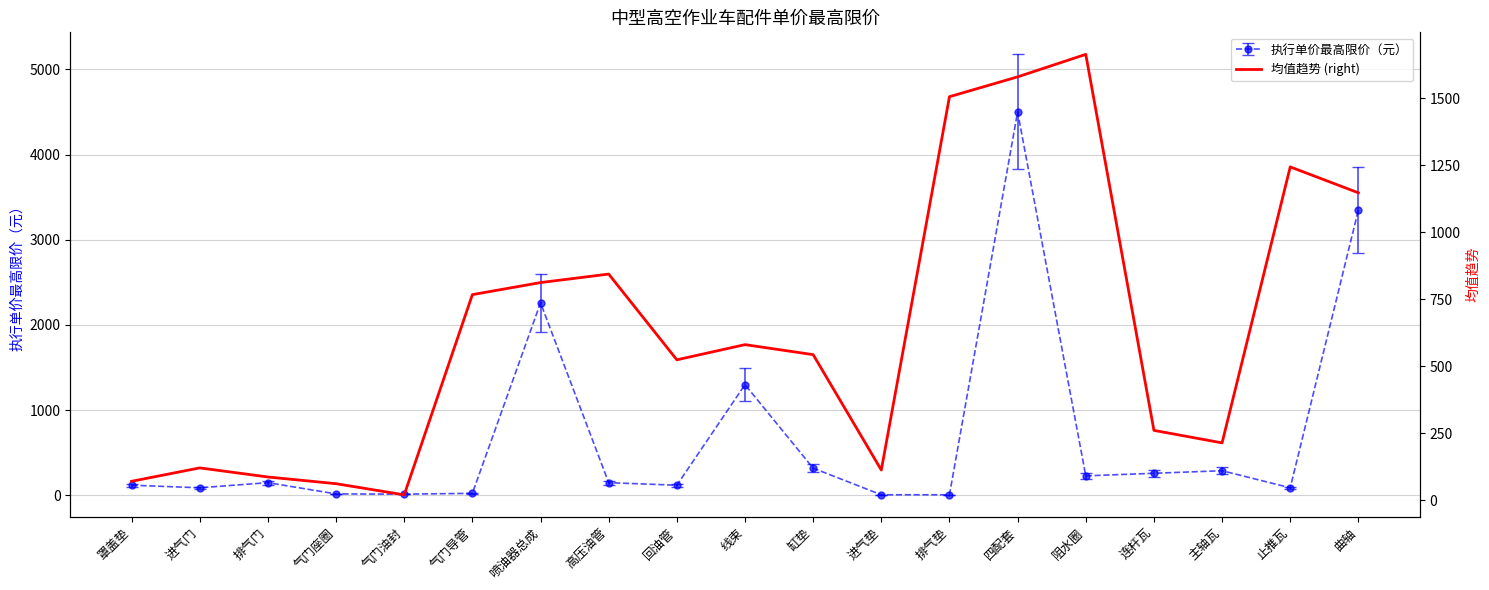

At which category does the data reach its first local valley?

气门油封